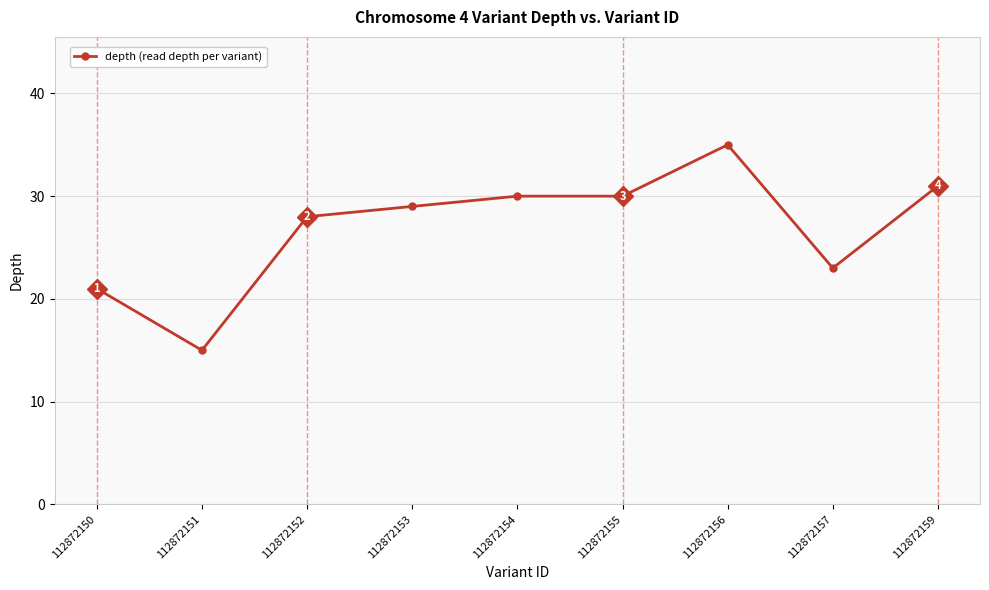

Approximately how many times larger is the value at 112872152 compared to 112872153?

1.0